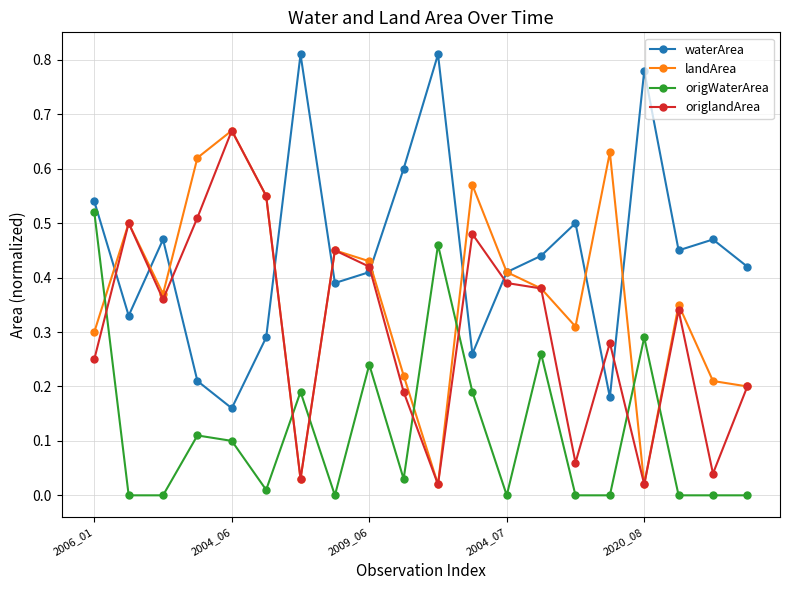

True or false: waterArea has more than 0 points higher than both neighbors.

True